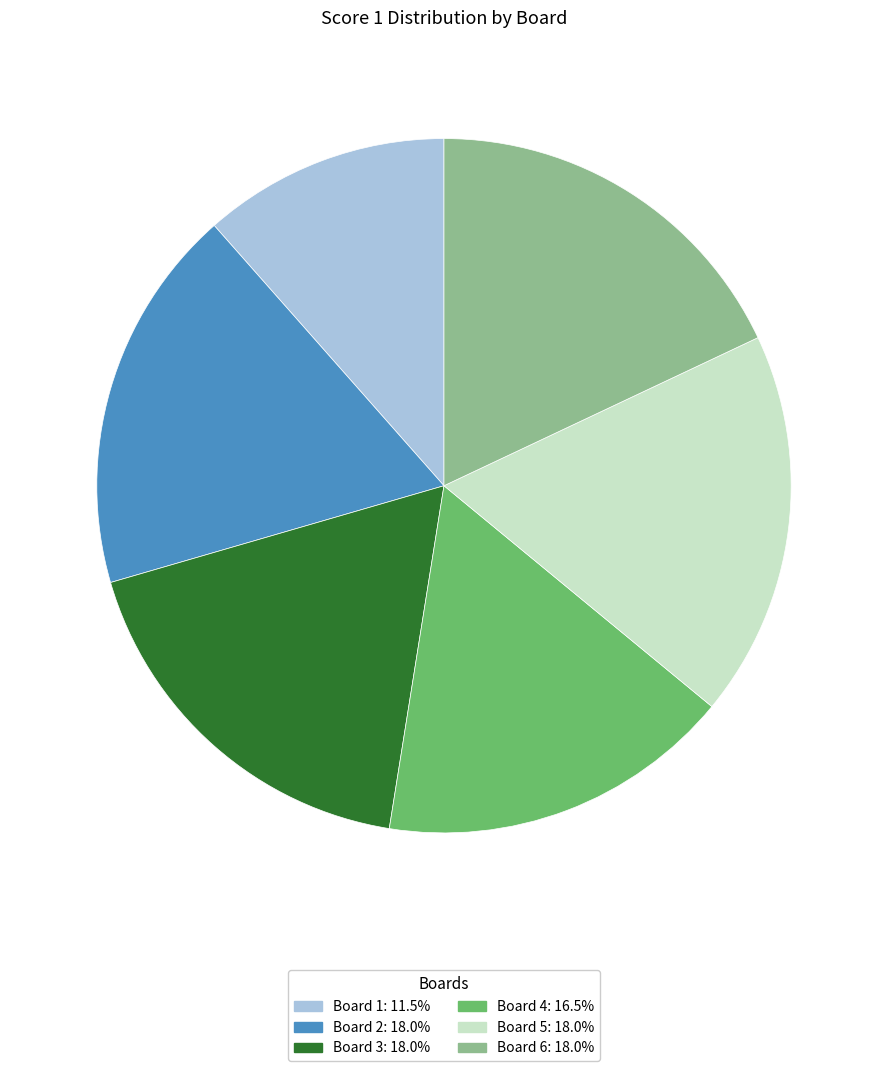

Is there any slice that represents more than half of the pie?

No